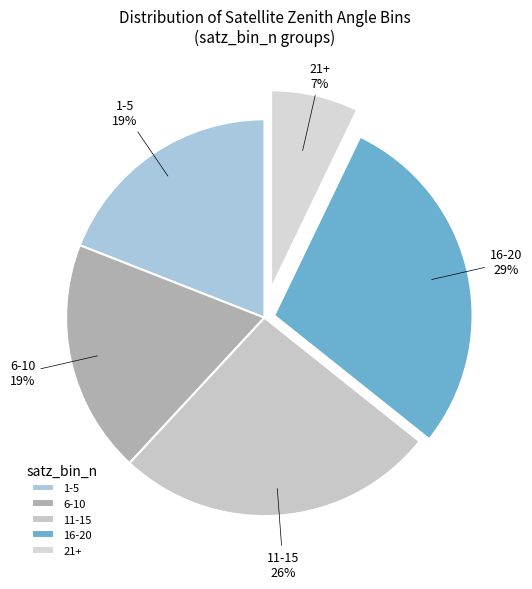

What is the ratio of the value at 6-10 to the value at 21+?

2.7